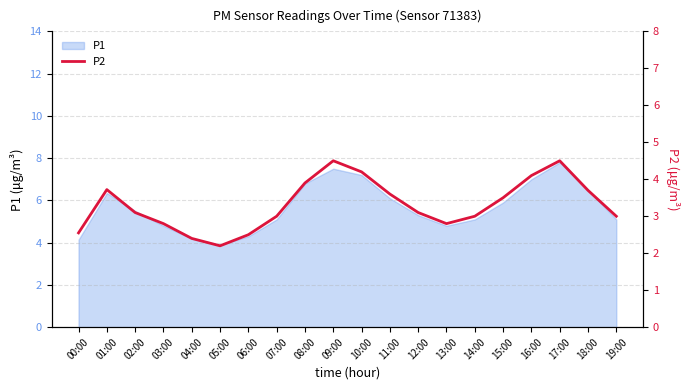

True or false: the data shows 3.5 at 15:00.

True